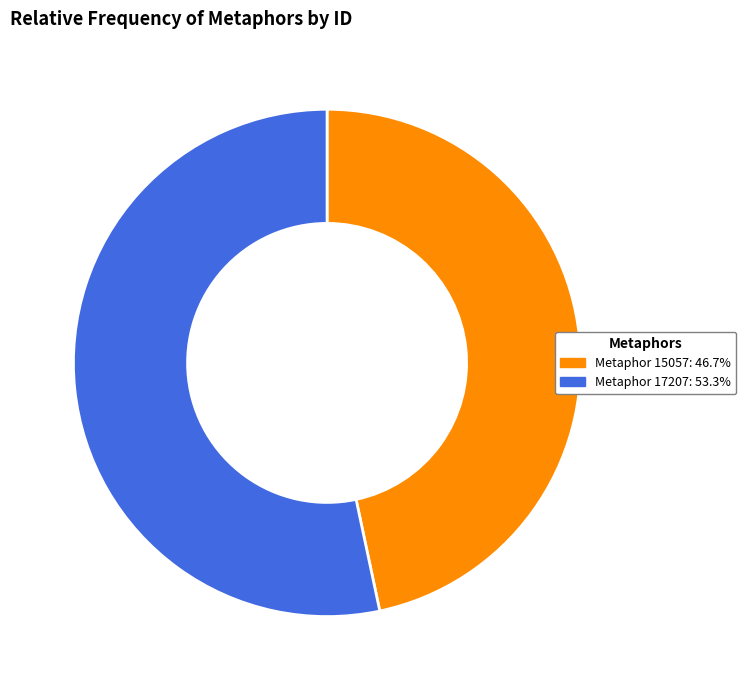

Is there a majority slice in this chart?

Yes